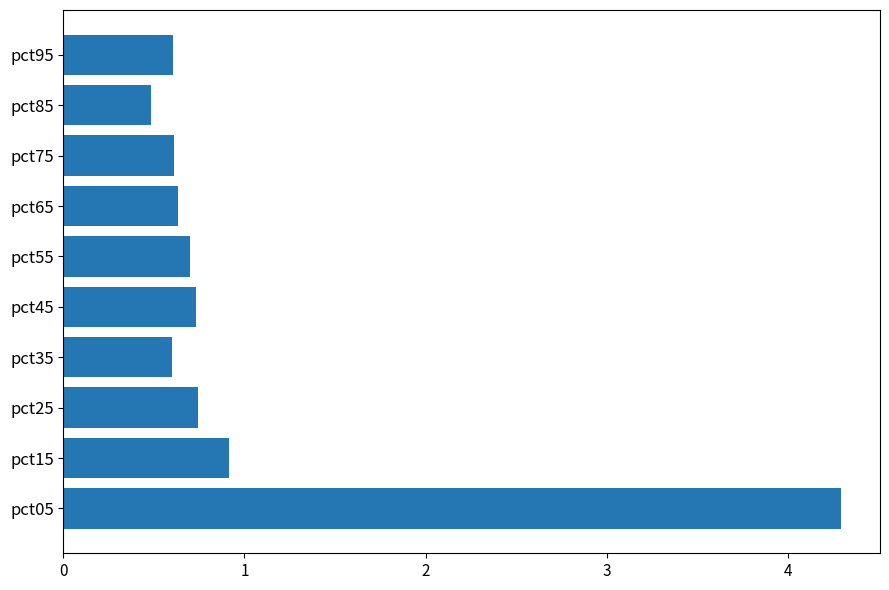

At which label is the value closest to 2?

pct15